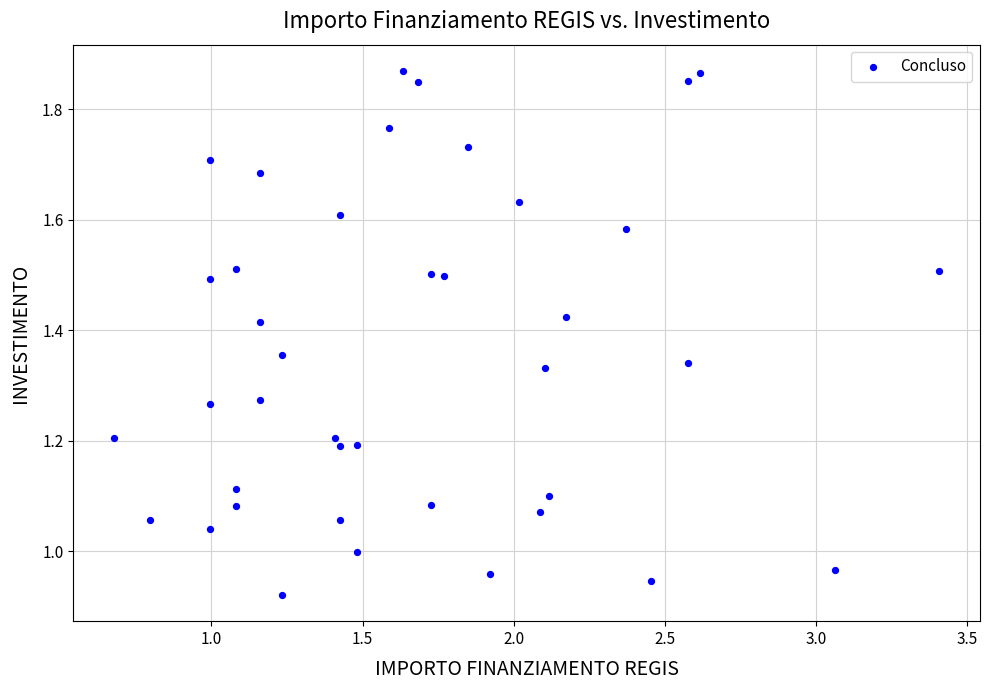

What is the range of X values (max minus min)?

2.7